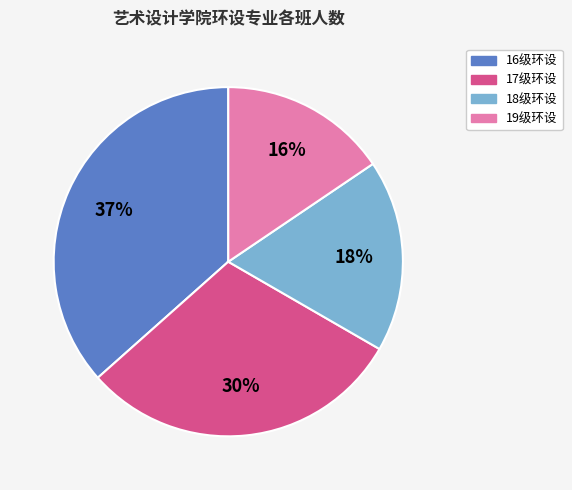

How many slices are in this pie chart?

4